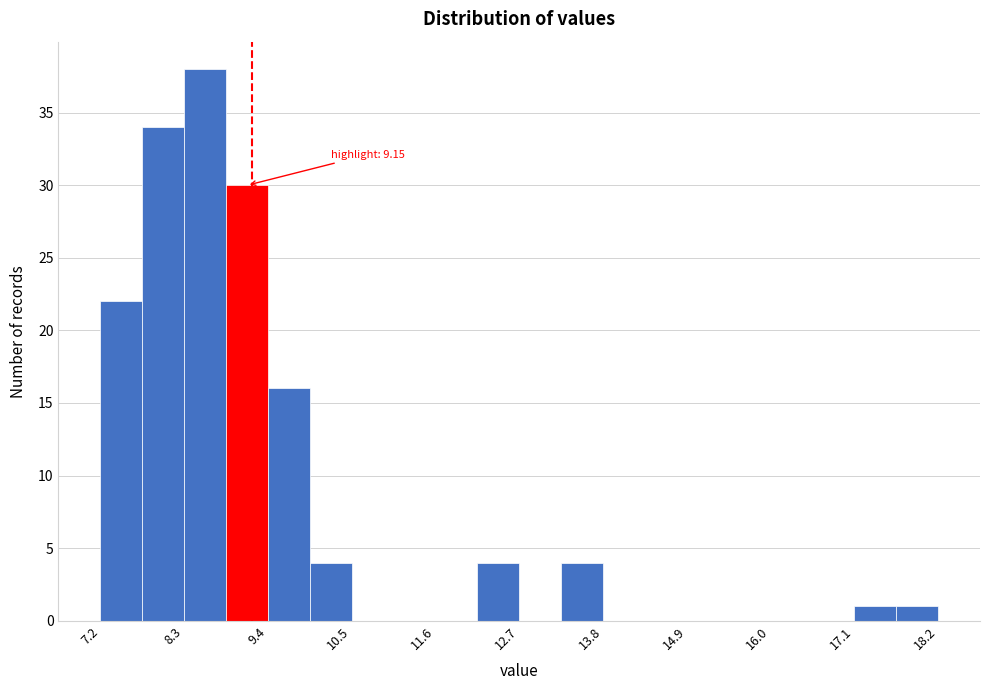

Around what value on the x-axis is the tallest bar? Give the approximate position of its centre, as read against the axis.

8.6